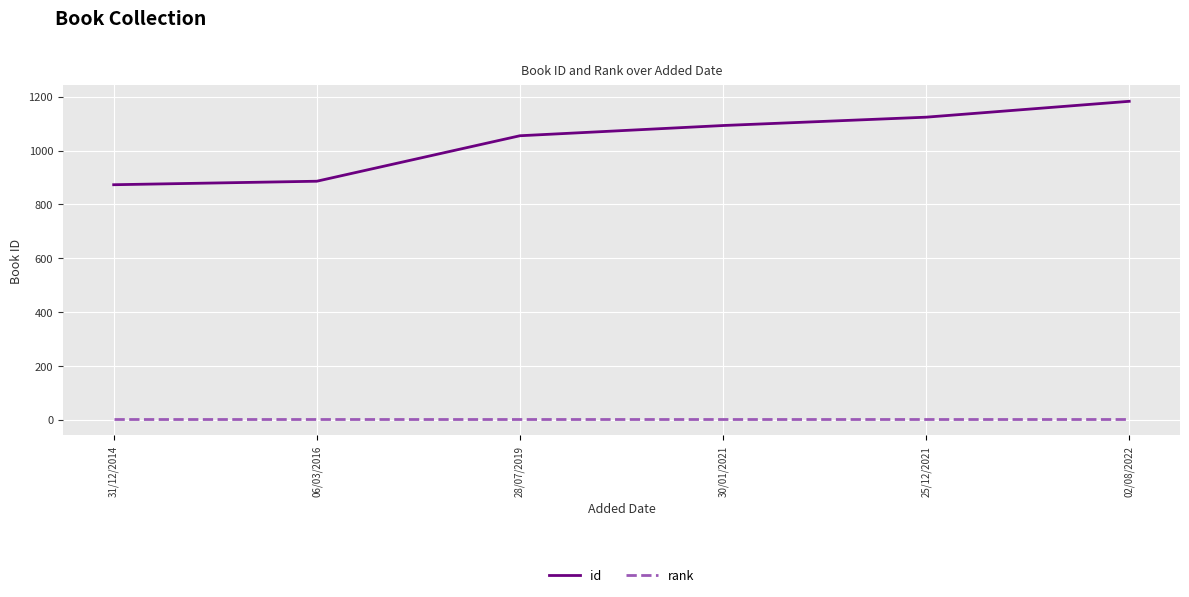

The value of id at 02/08/2022 is 1183. True or false?

True